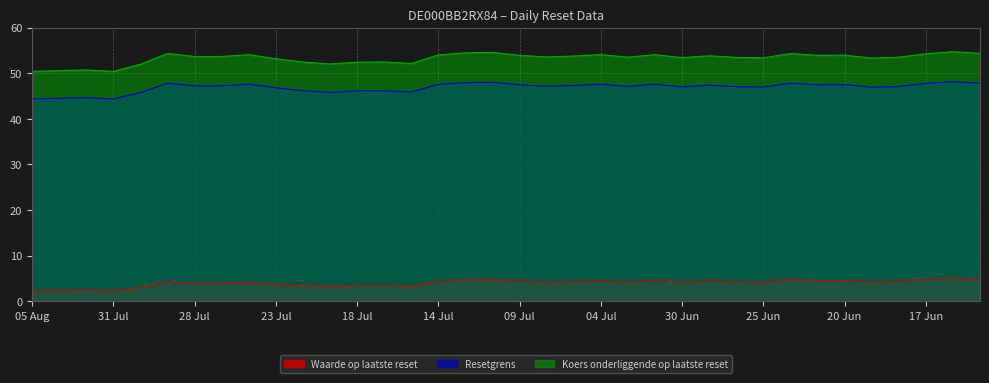

What position from the right is 2025-08-04?

35